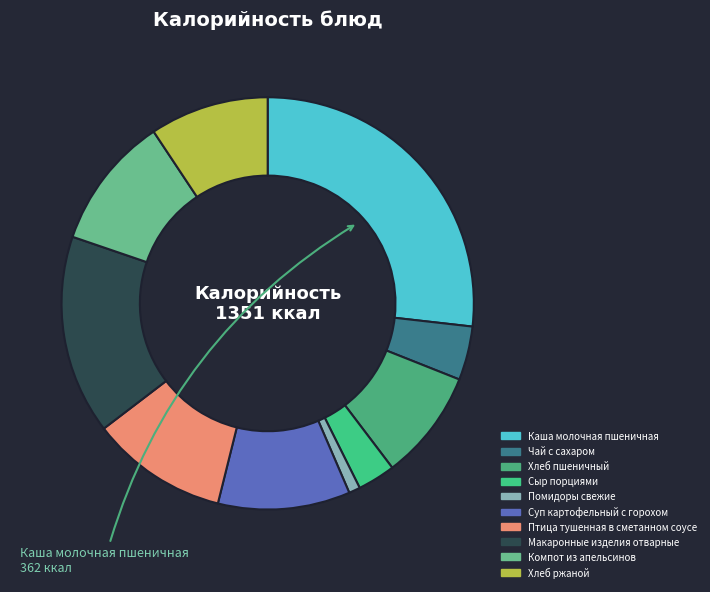

Is the sum of Чай с сахаром and Помидоры свежие greater than half?

No